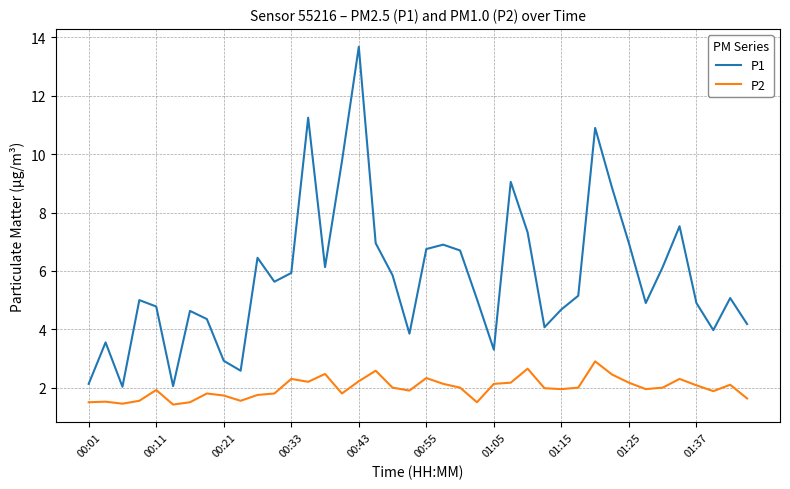

List the series in order of their peak value, highest first.

P1, P2